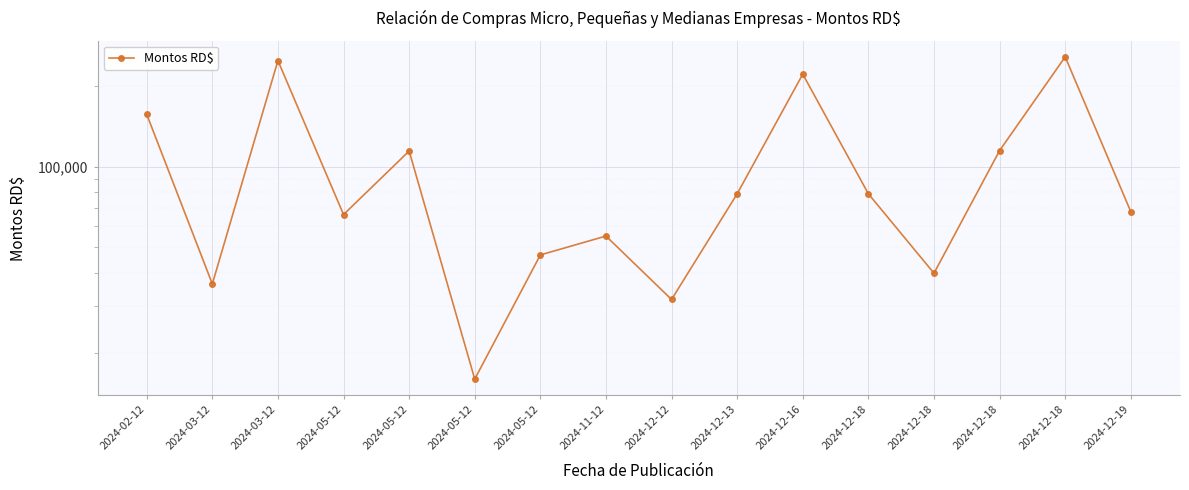

How many lines are shown in the chart?

1